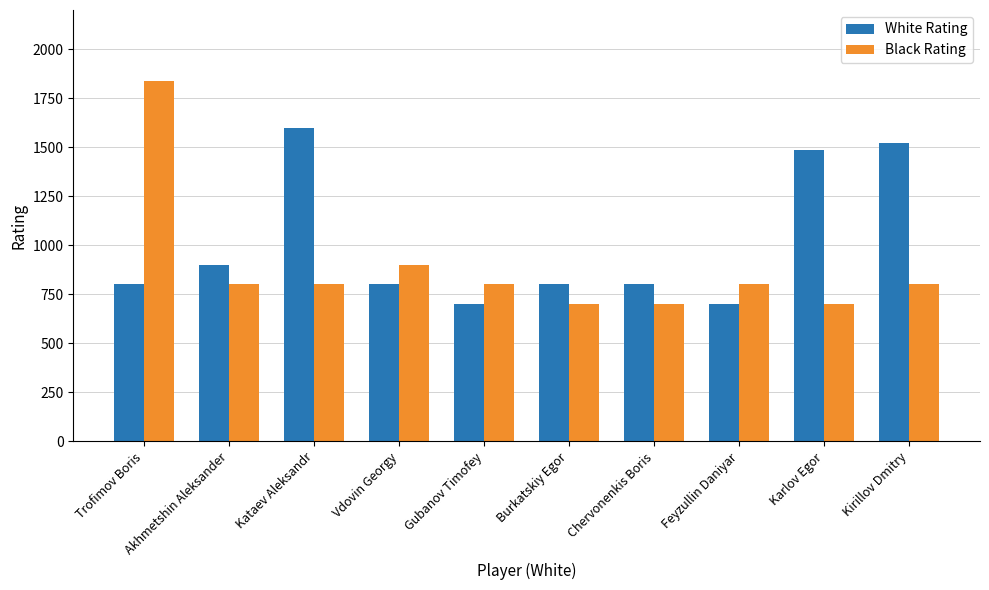

What position from the right is Chervonenkis Boris?

4